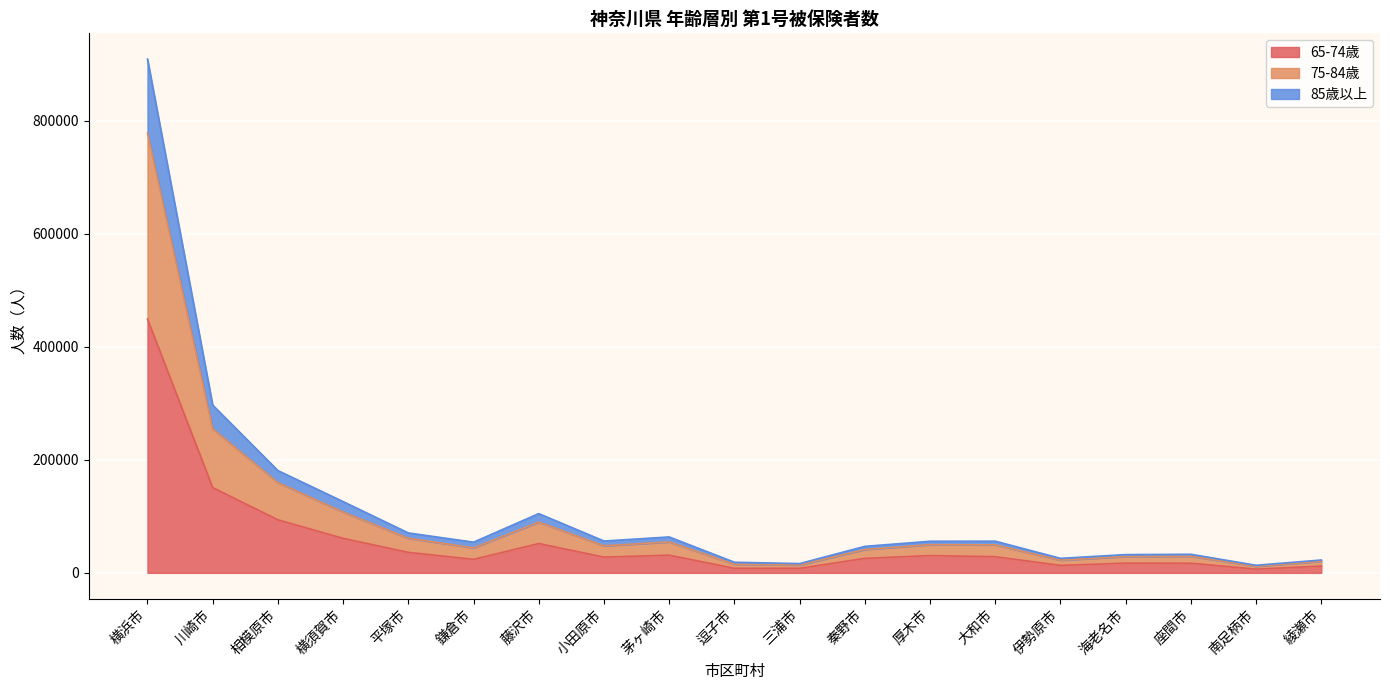

At which category is the sum across all series the highest?

横浜市